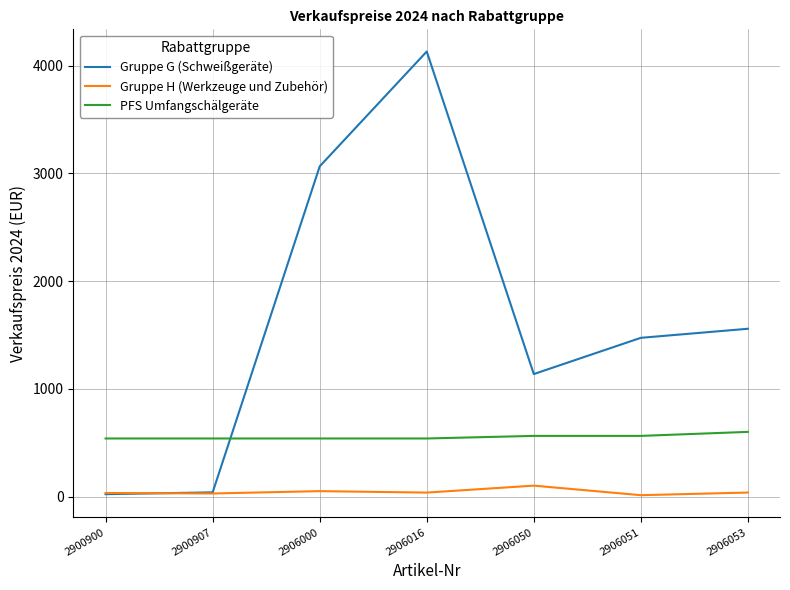

Is this an area chart (filled region under the line)?

No